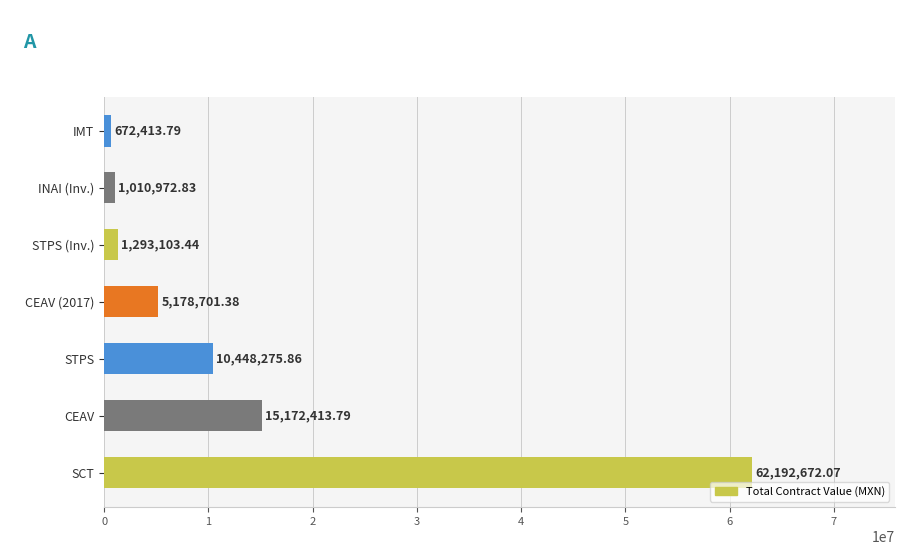

At which category does the chart reach its peak across all series?

SCT